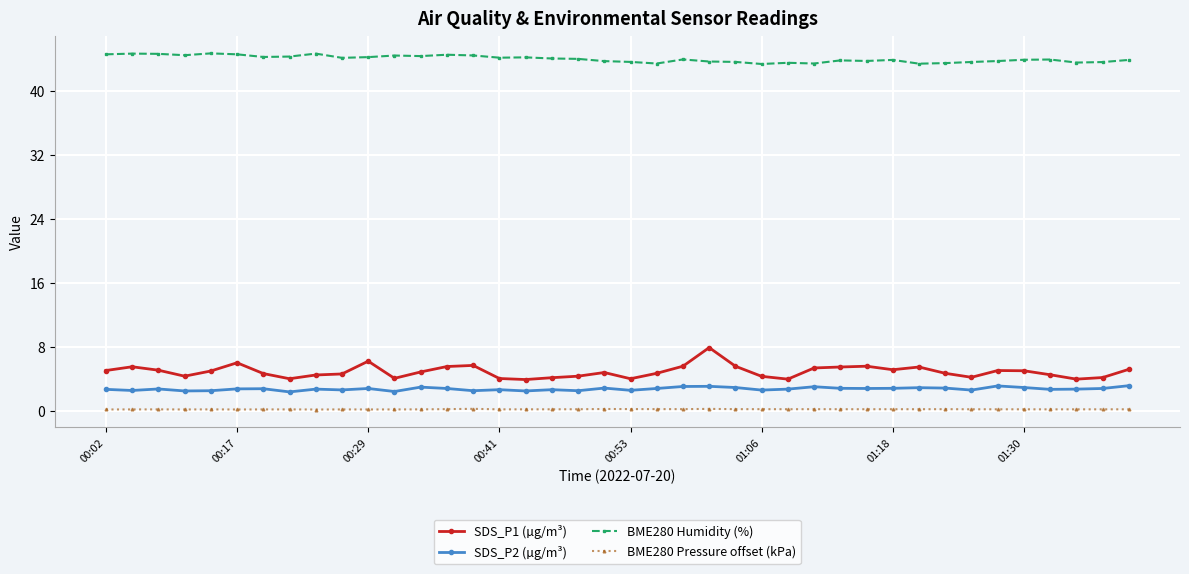

What is the value of the SDS_P2 (µg/m³) point at the 23rd from the left?

3.0